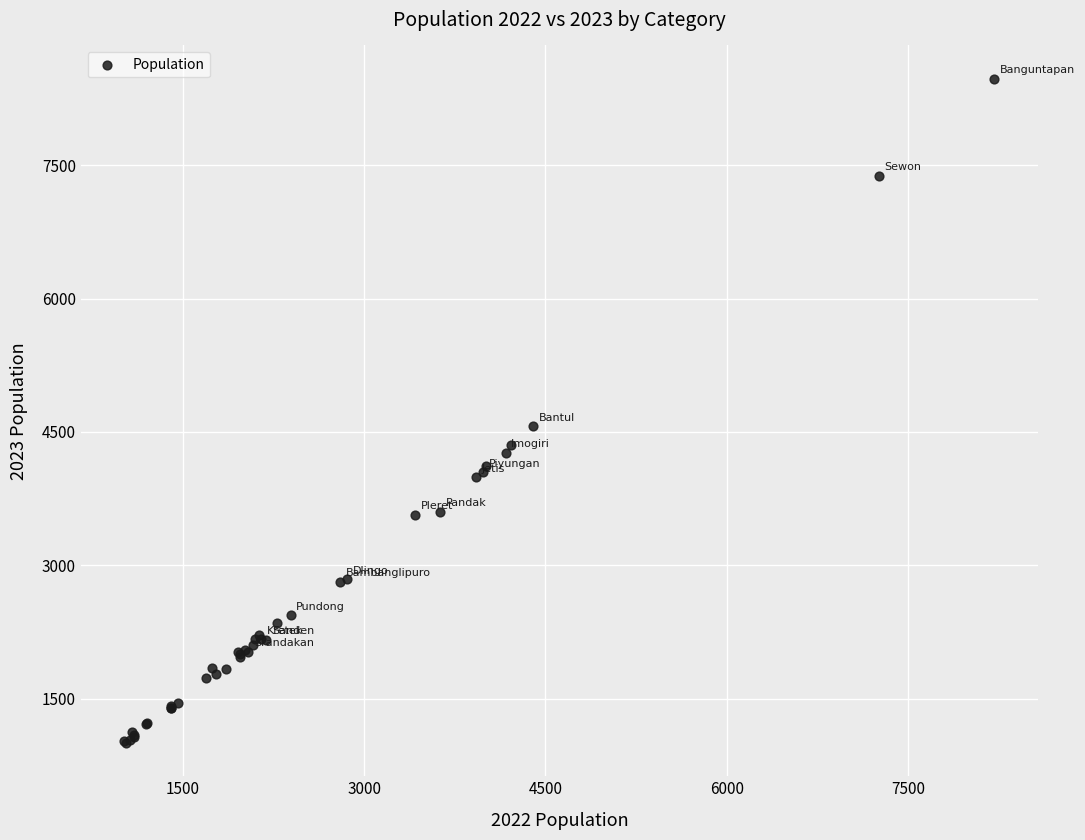

What Y value in the scatter plot is closest to 4737?

4565